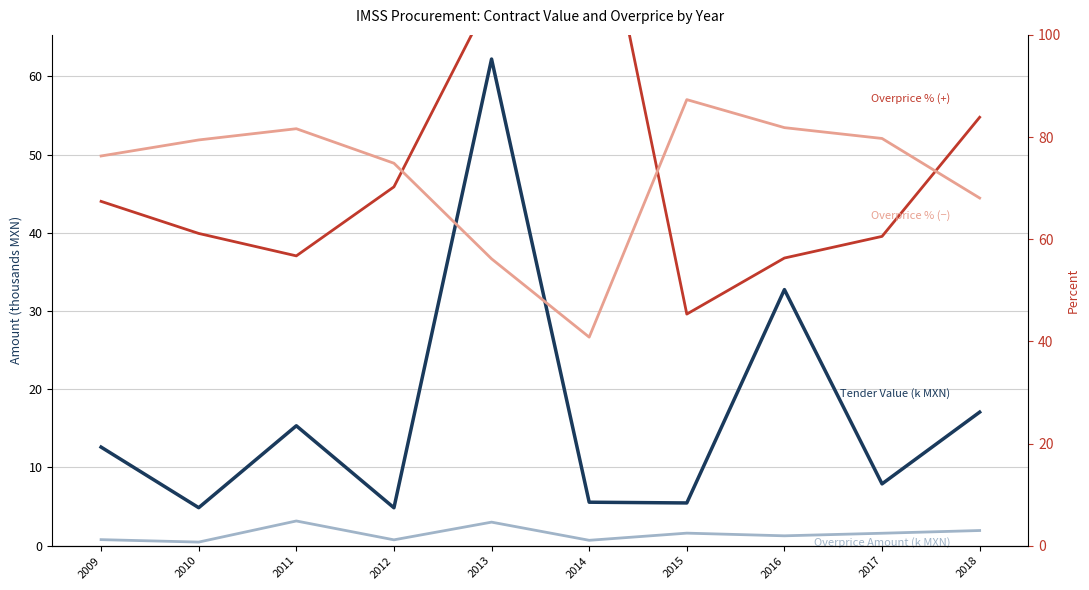

What is the difference between the maximum and minimum values in the Overprice % (negative trend) series?

46.5